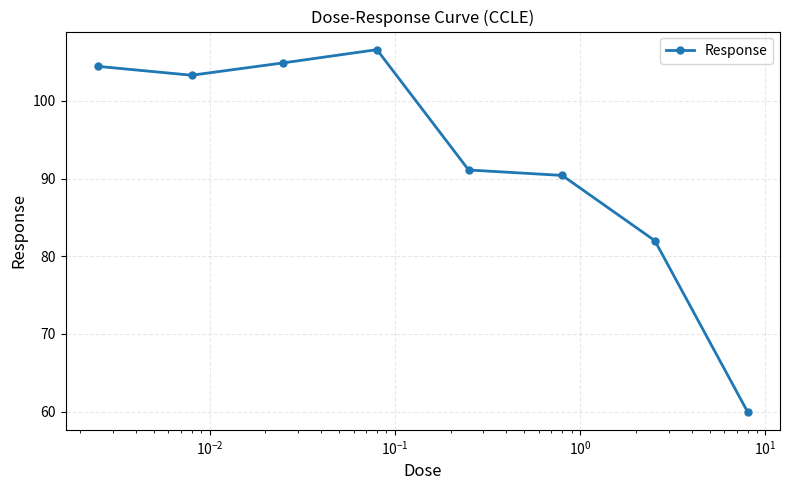

What is the average value?

92.8